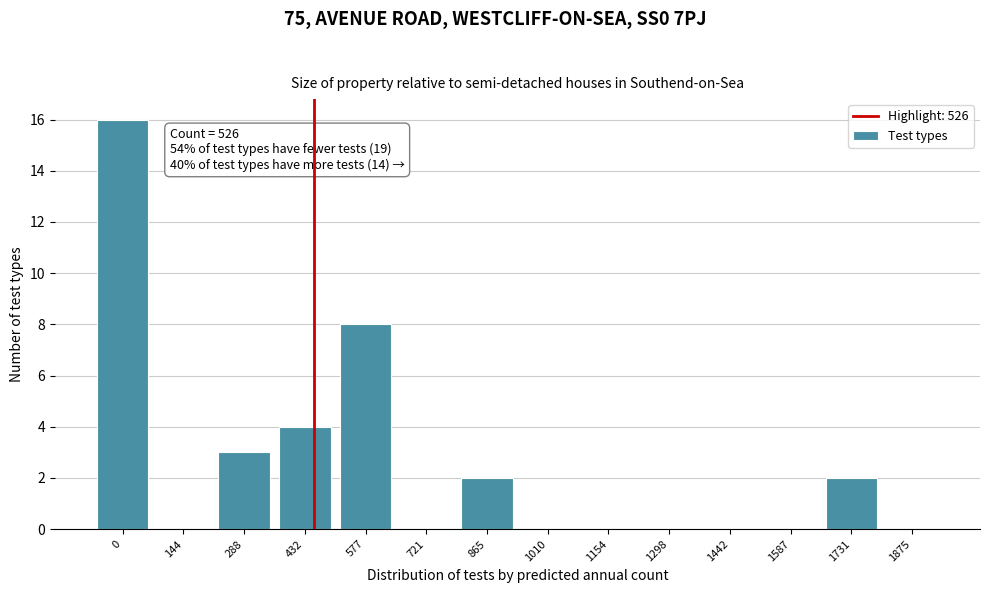

Reading left to right, extract all data points from this chart.

0=16	144=0	288=3	432=4	577=8	721=0	865=2	1010=0	1154=0	1298=0	1442=0	1587=0	1731=2	1875=0